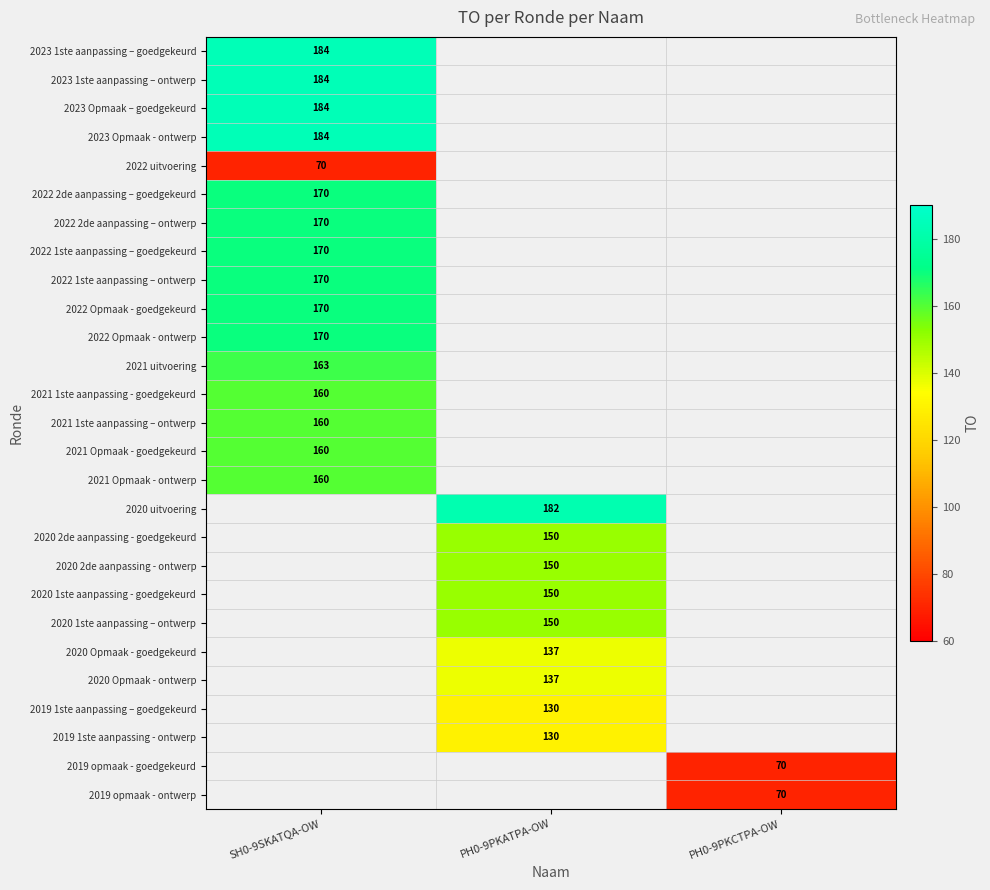

The value of 2020 1ste aanpassing - goedgekeurd at PH0-9PKATPA-OW is 150. True or false?

True